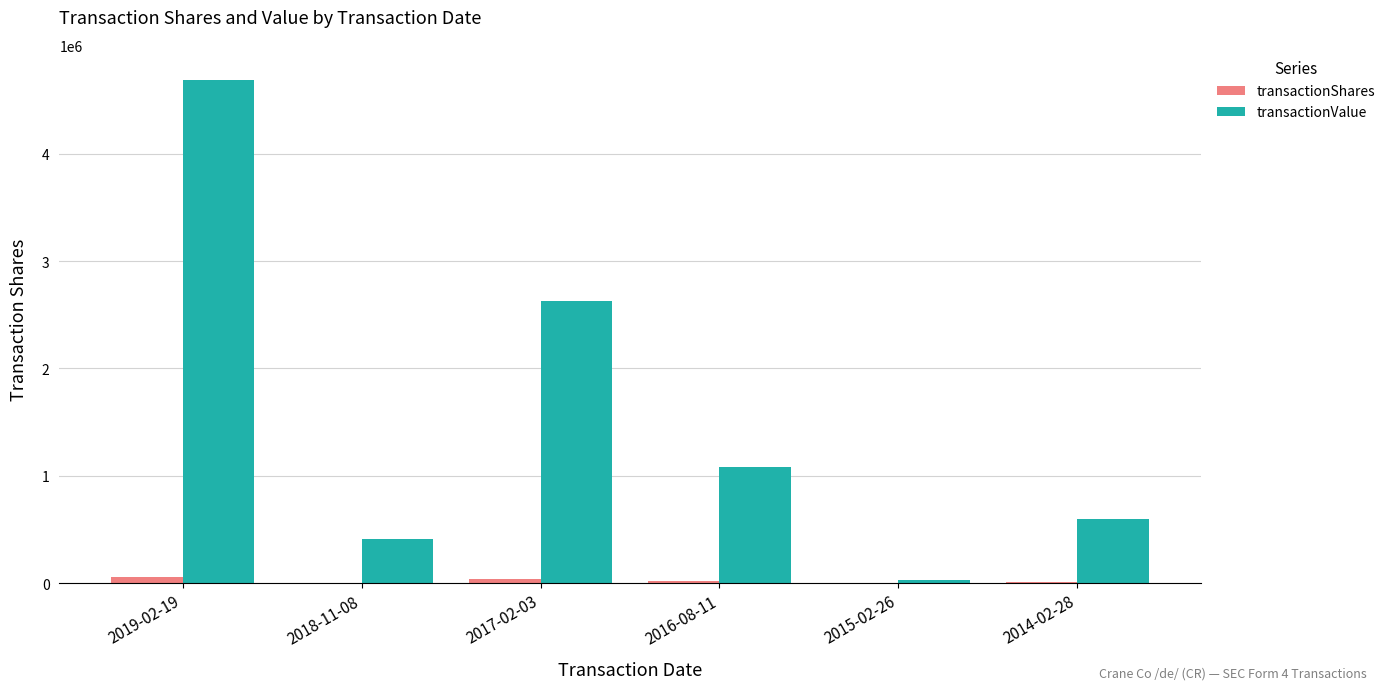

The transactionValue series shows 1425227 at 2016-08-11. True or false?

False